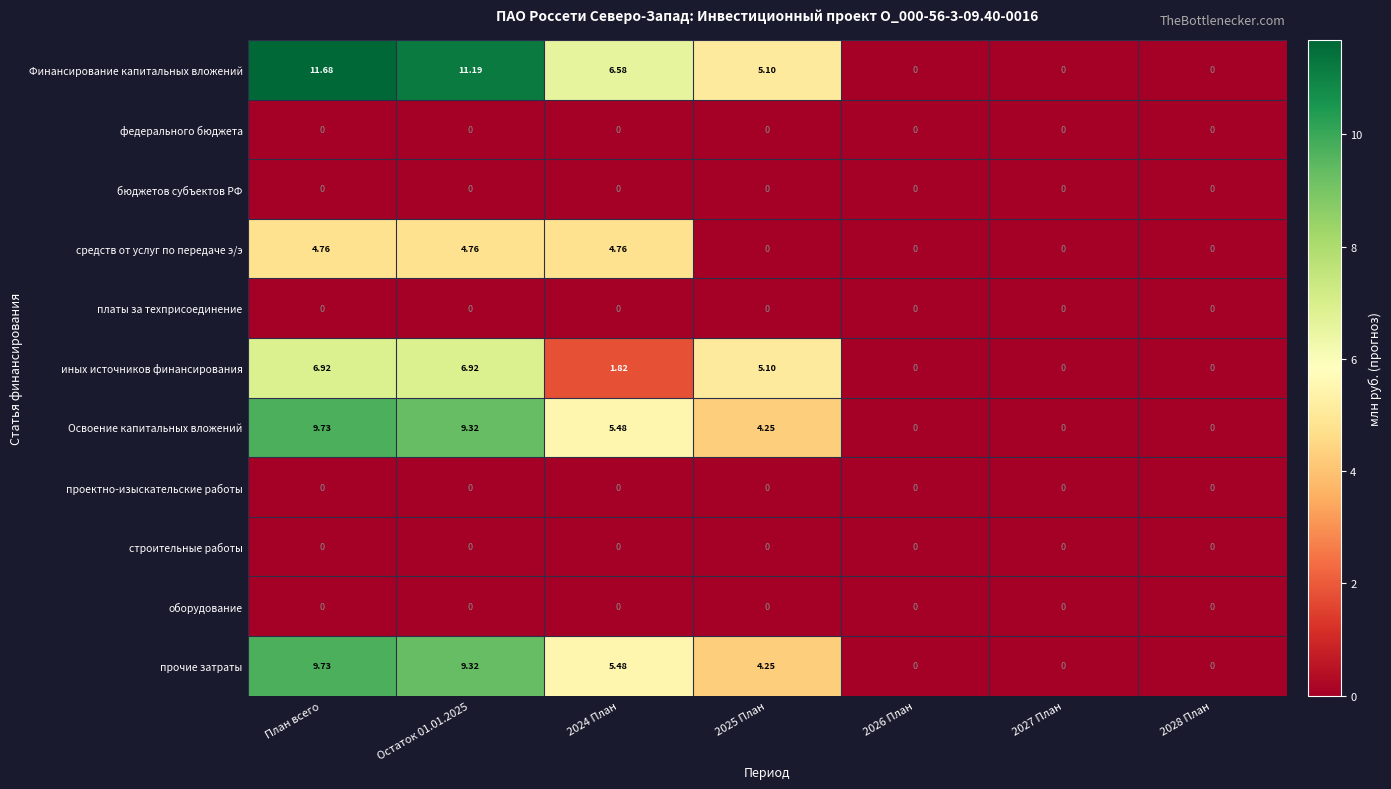

At which category is the sum across all series the highest?

План всего